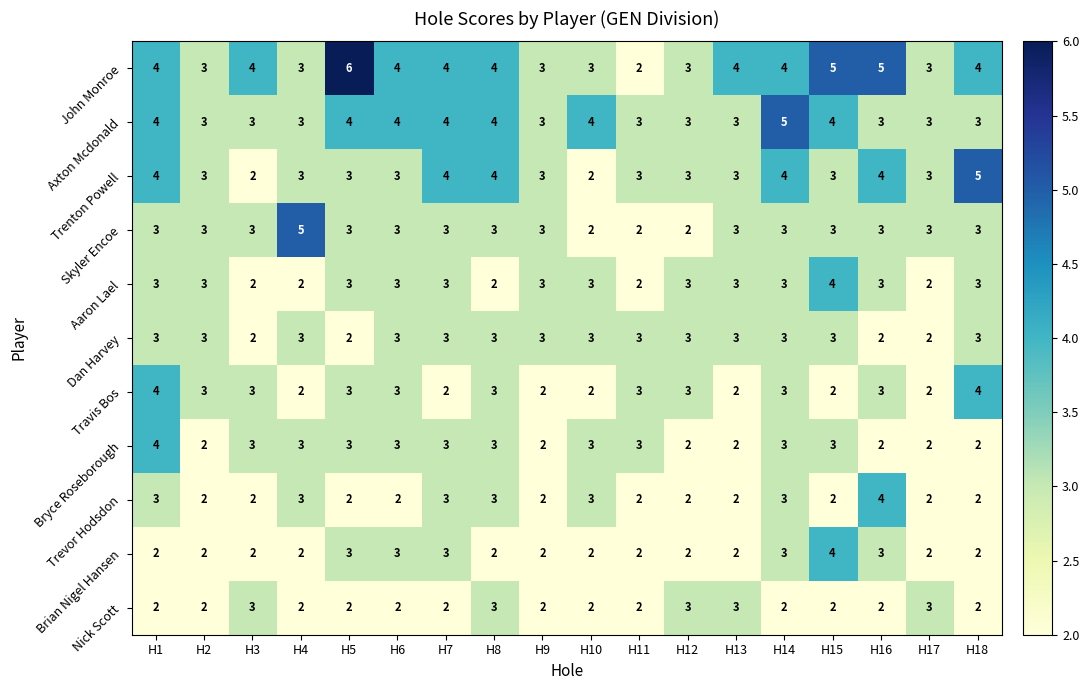

What is the difference between the maximum and second lowest values in the Skyler Encoe series?

3